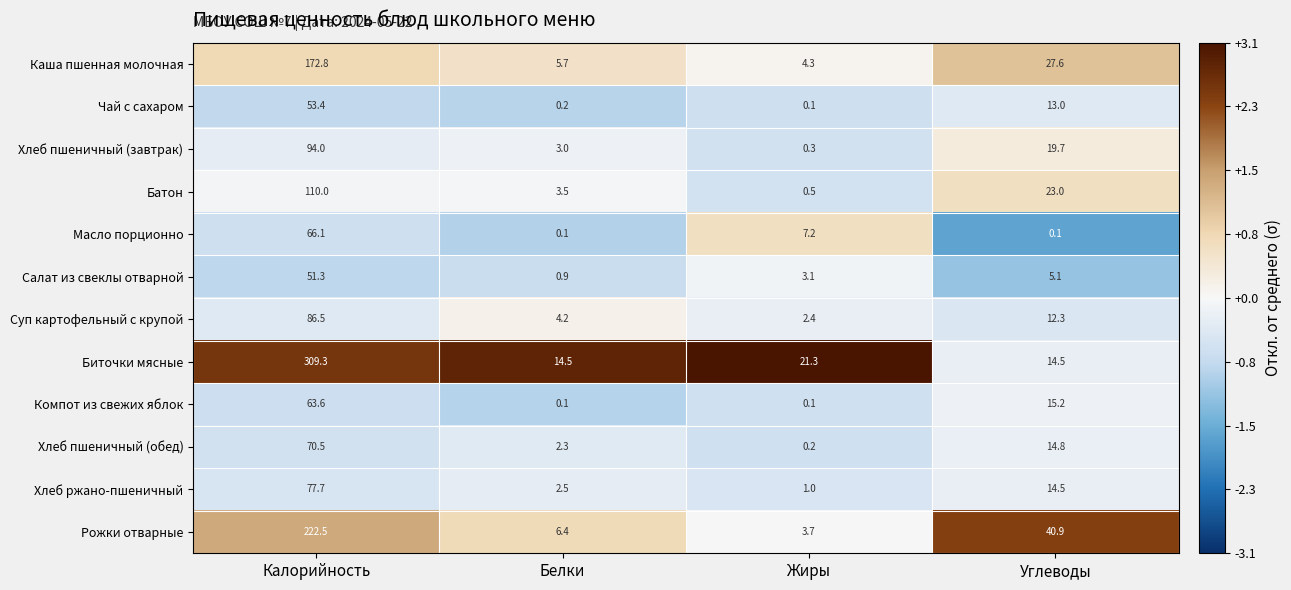

At which category is the sum across all series the highest?

Калорийность